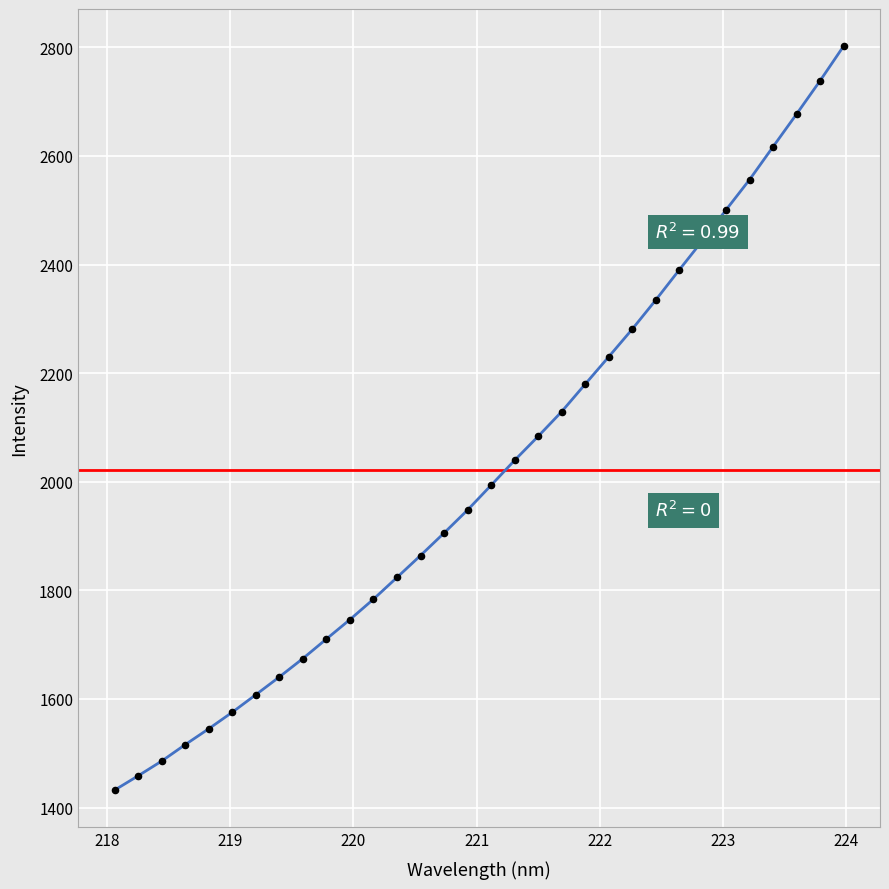

What is the greatest value displayed?

2802.1